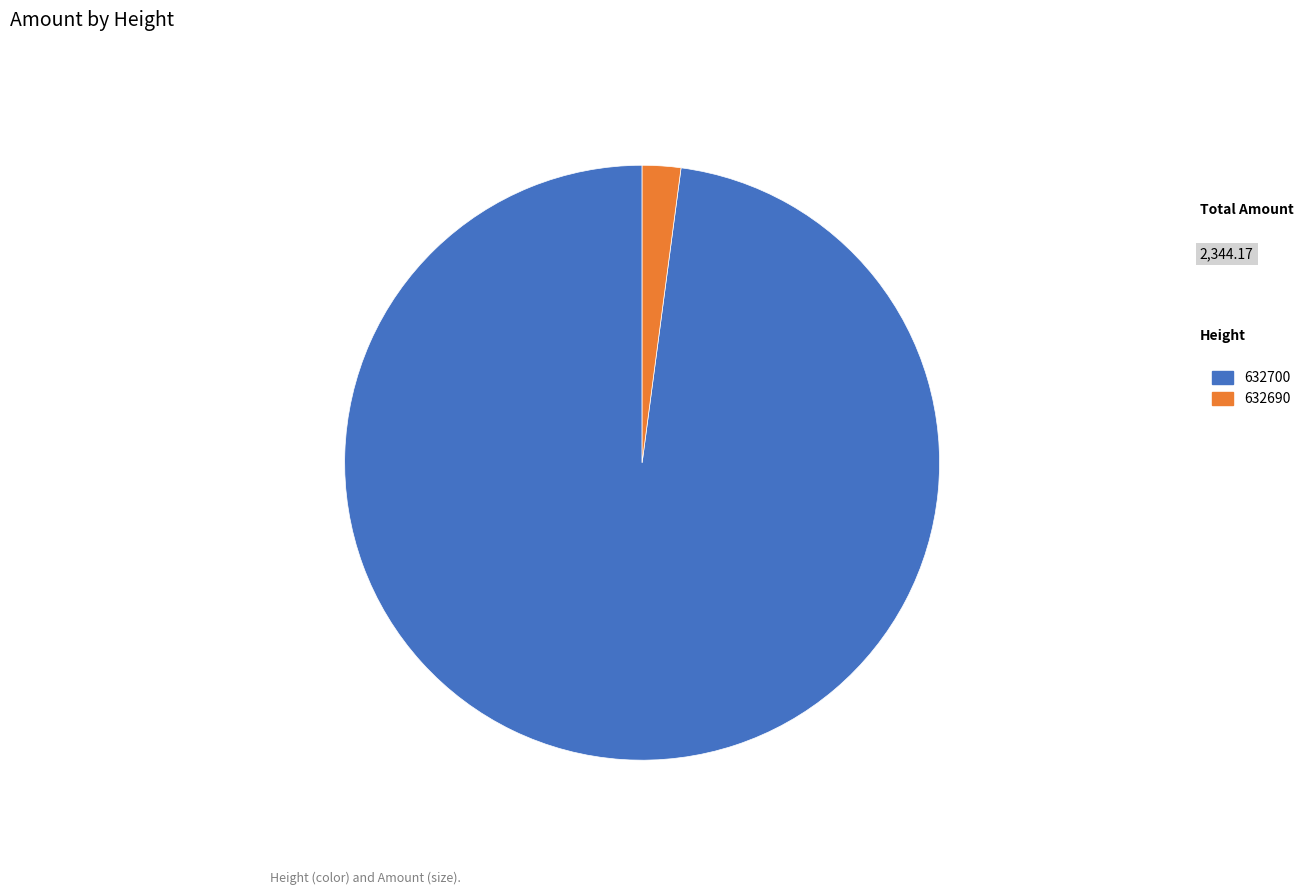

Does 632700 account for over 50% of the chart?

Yes